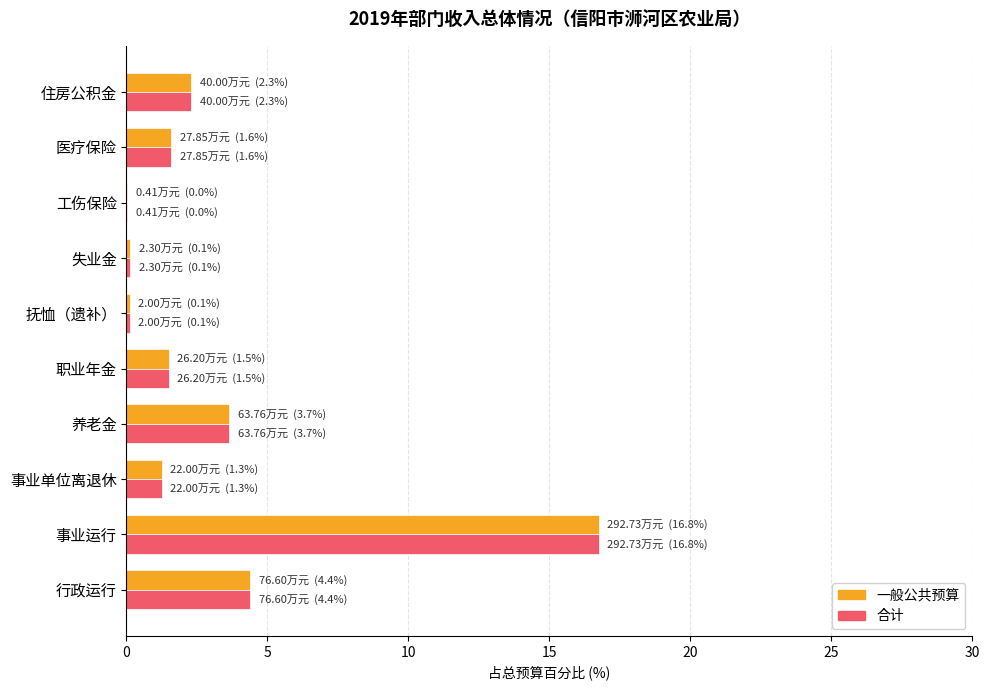

At which category does the chart reach its peak across all series?

事业运行